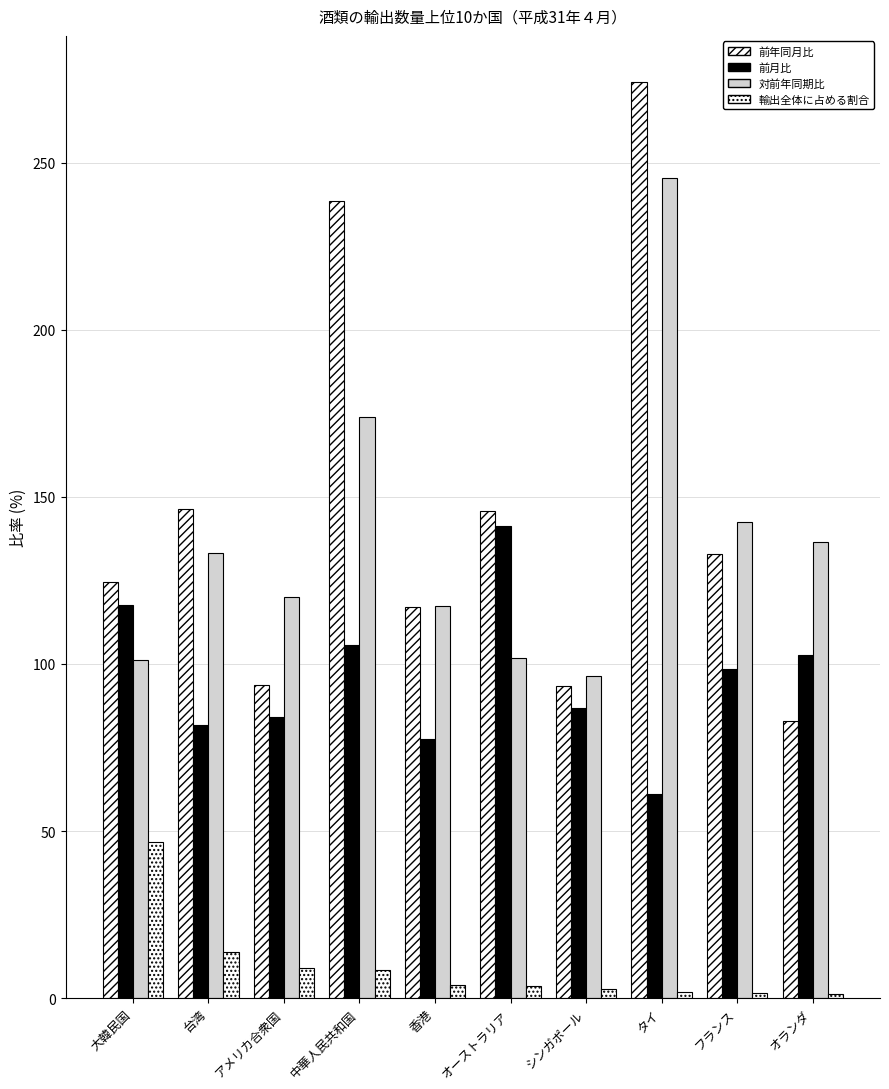

How many data points in 前月比 are less than 98?

5